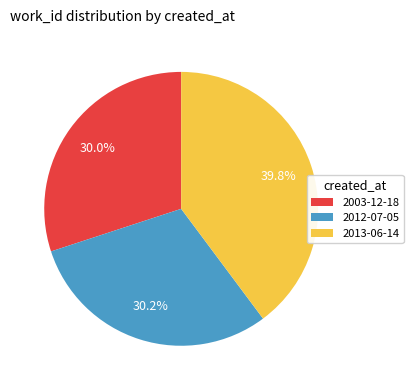

What percentage do 2013-06-14 and 2003-12-18 together represent?

69.8%